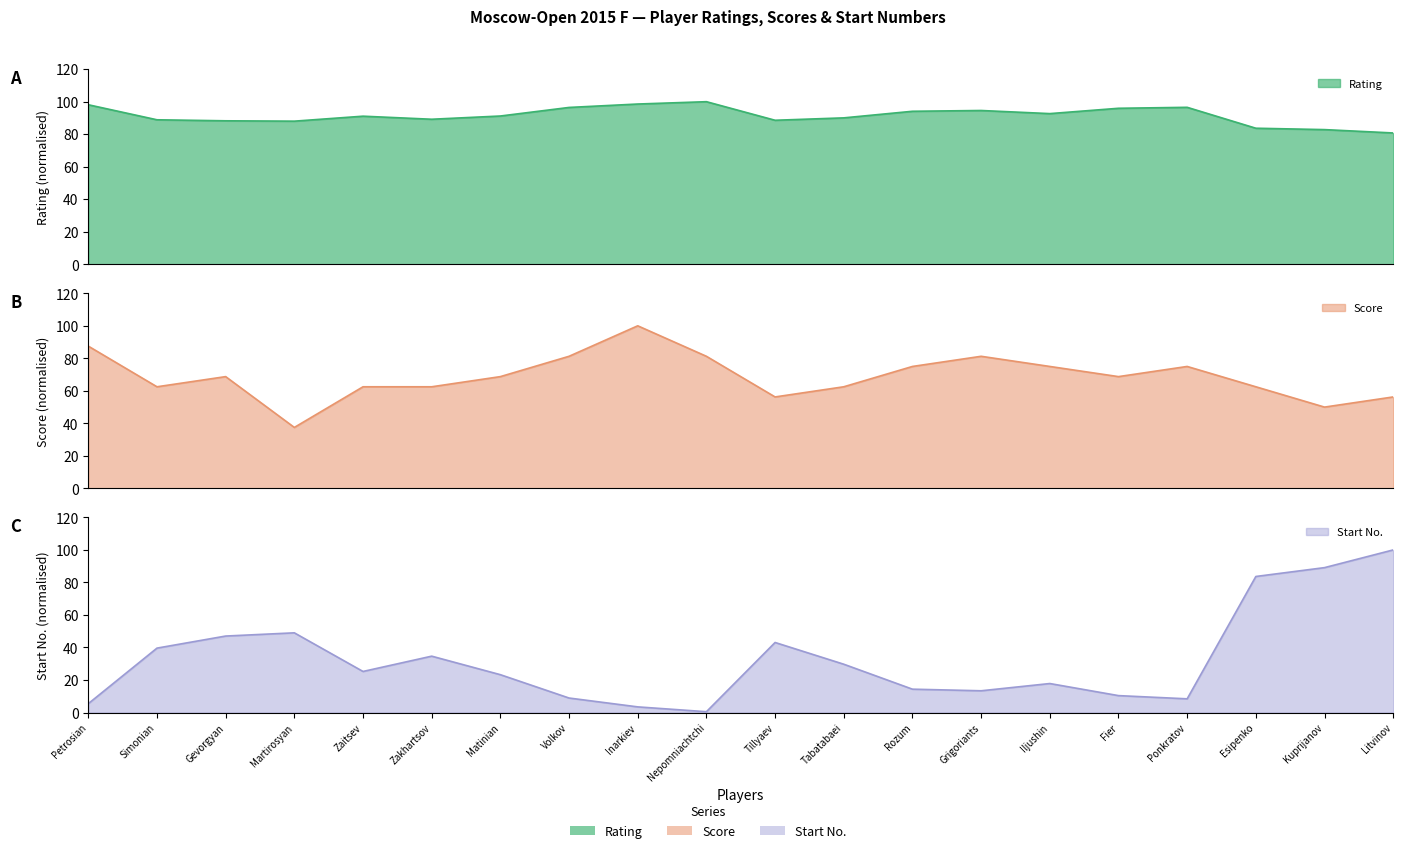

Between Fier and Zaitsev, which is larger?

Fier